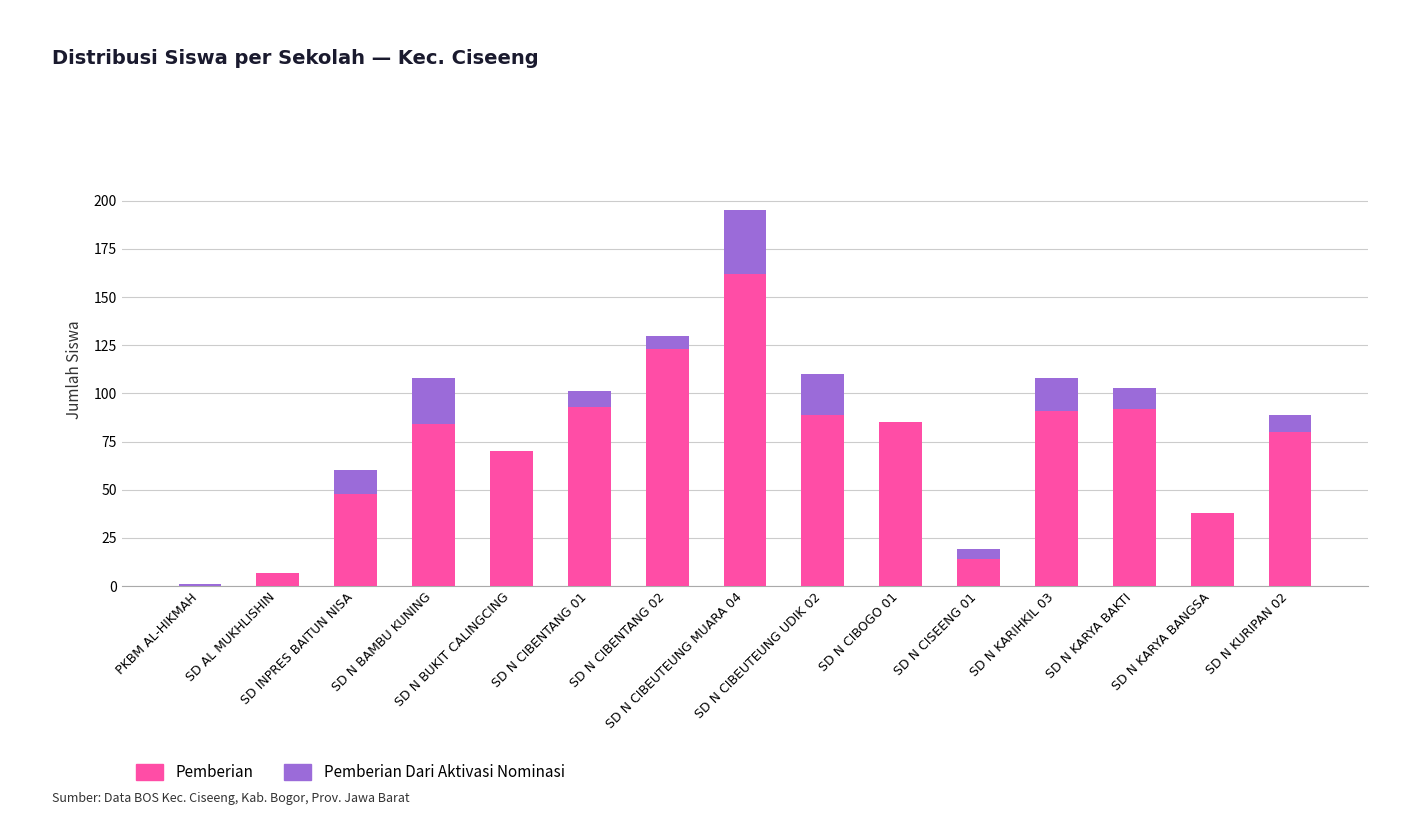

Where is Pemberian nearest to the value 81?

SD N KURIPAN 02